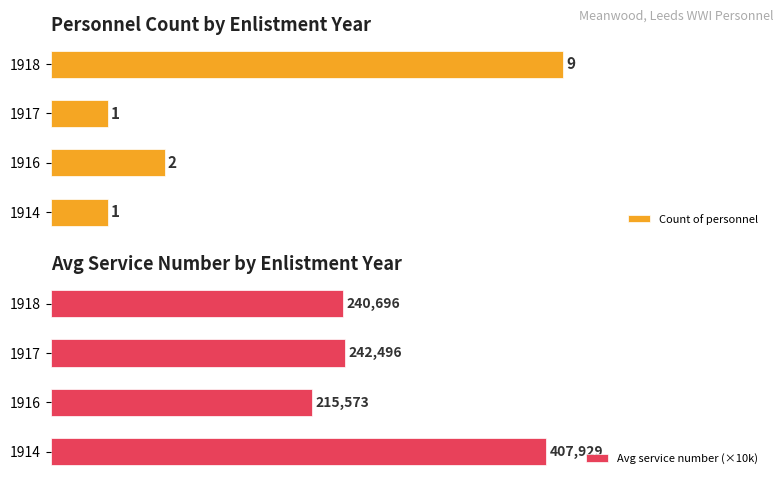

True or false: Avg service number (×10k) has a value of 40.8 at 1914.

True